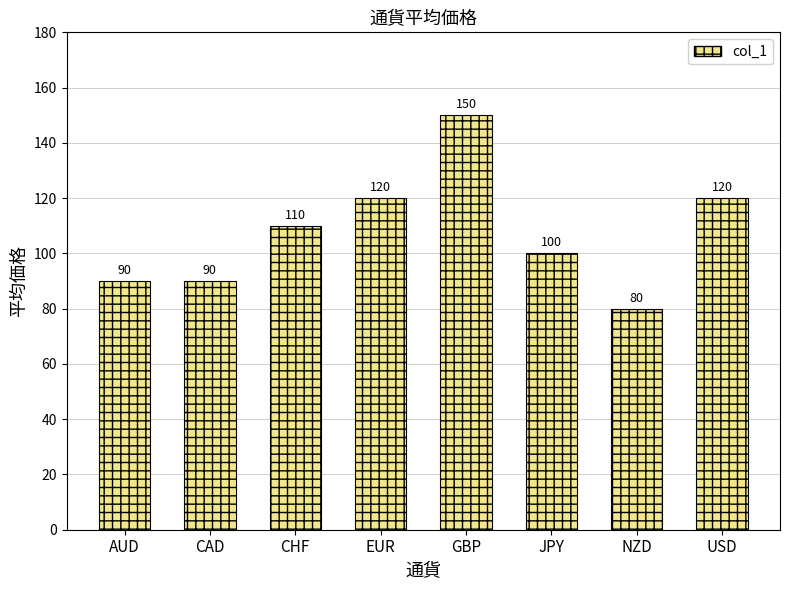

The value at GBP is 219. True or false?

False